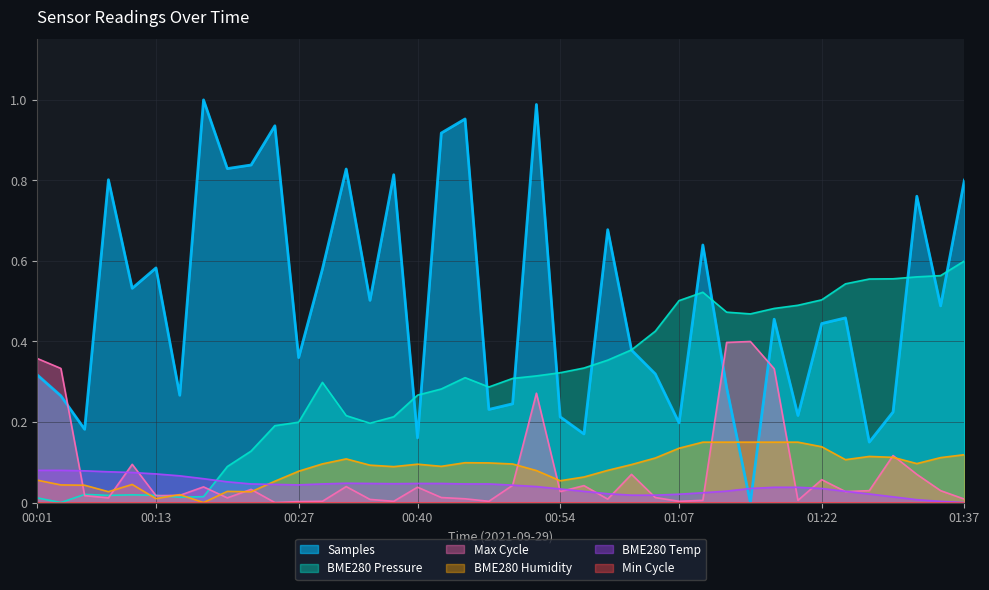

How many values in Max_cycle are above zero?

39